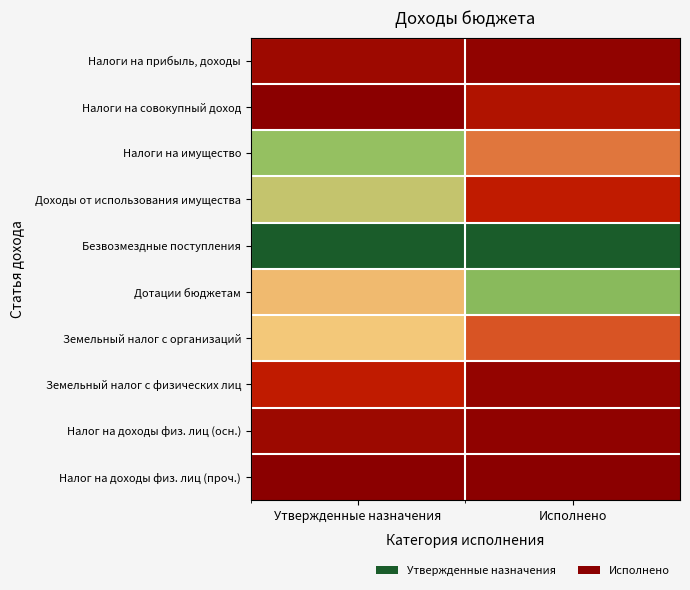

What is the maximum value shown in the chart?

1.0